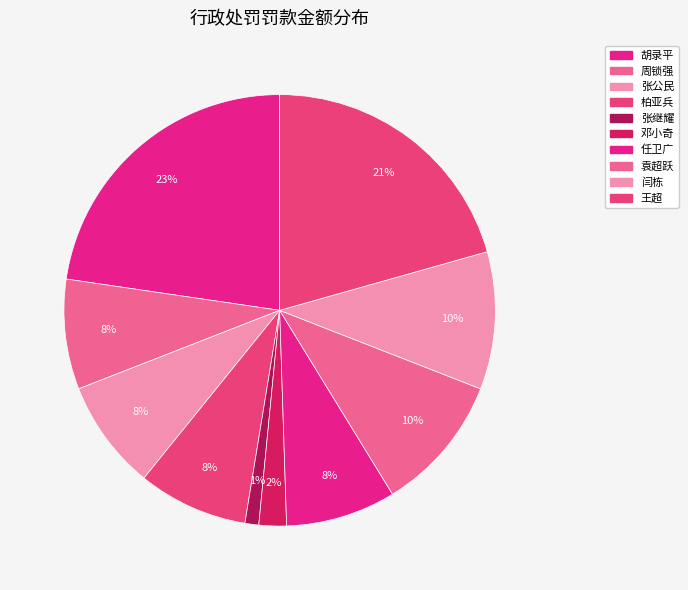

Between 张公民 and 张继耀, which is larger?

张公民